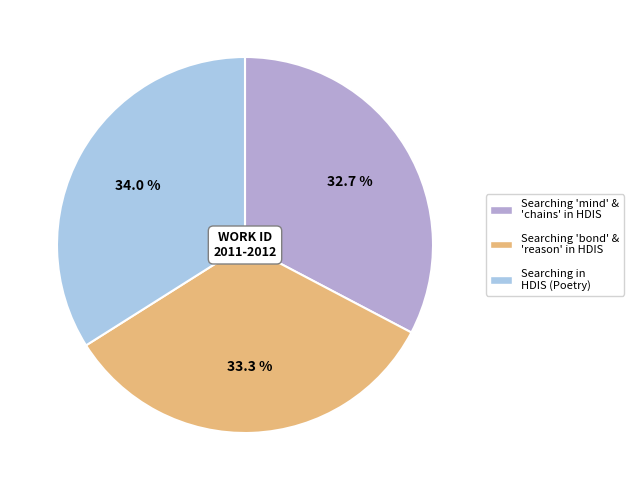

Is there any slice that represents more than half of the pie?

No